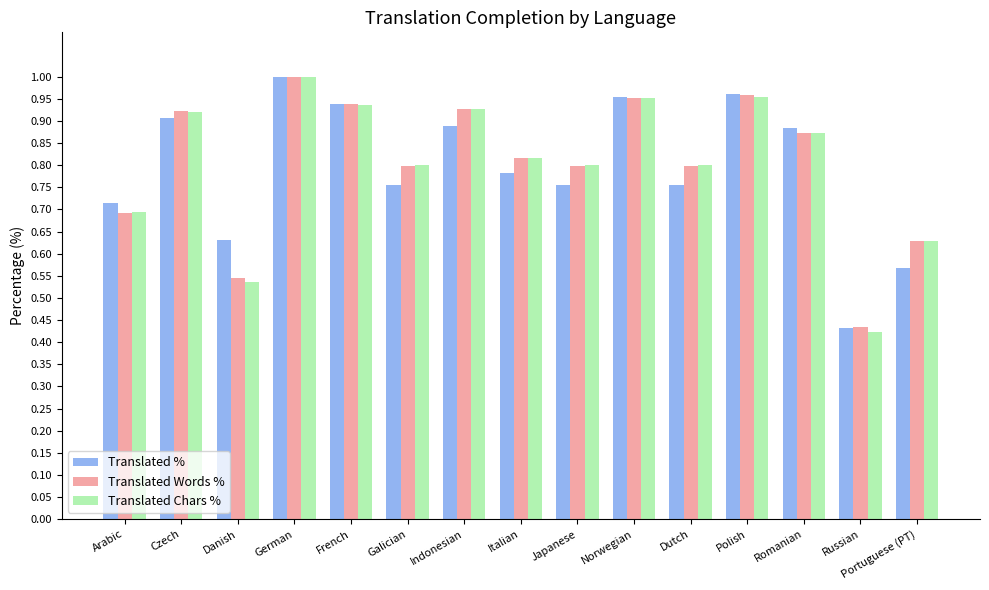

What is the label of the 13th bar from the right?

Danish